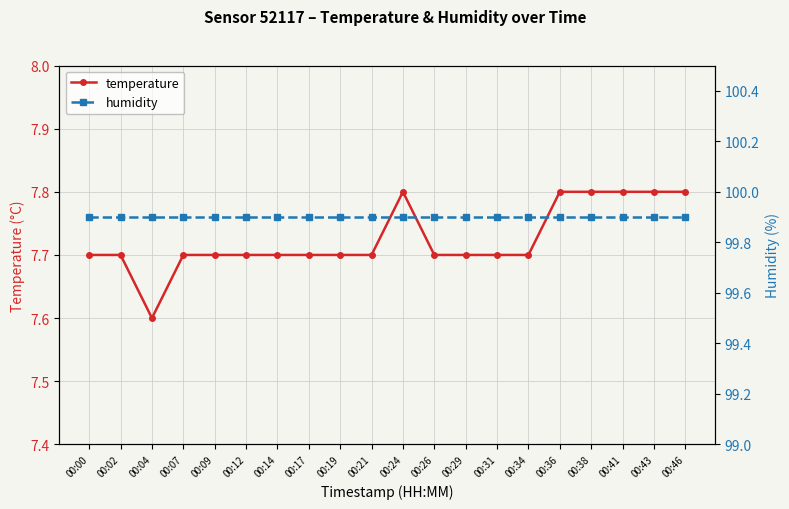

At which category is the sum across all series the highest?

00:24